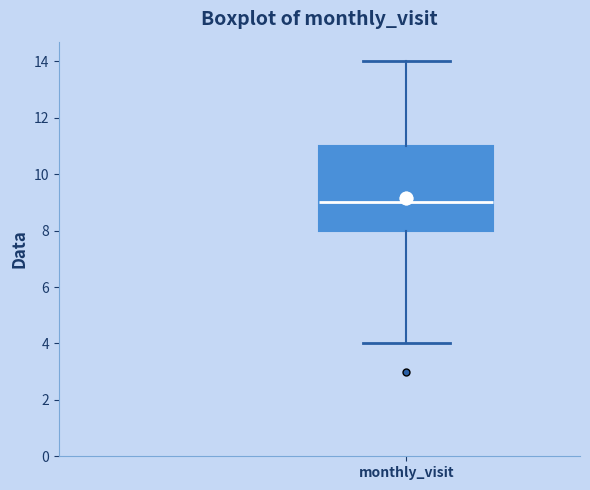

Transcribe this box plot: give where the median line is, the range the box spans, and where the two whiskers end, as read against the y-axis. The values are not printed on the chart, so give them approximately, as read against the axis.

median 9, box 8 to 11, whiskers 4 to 14